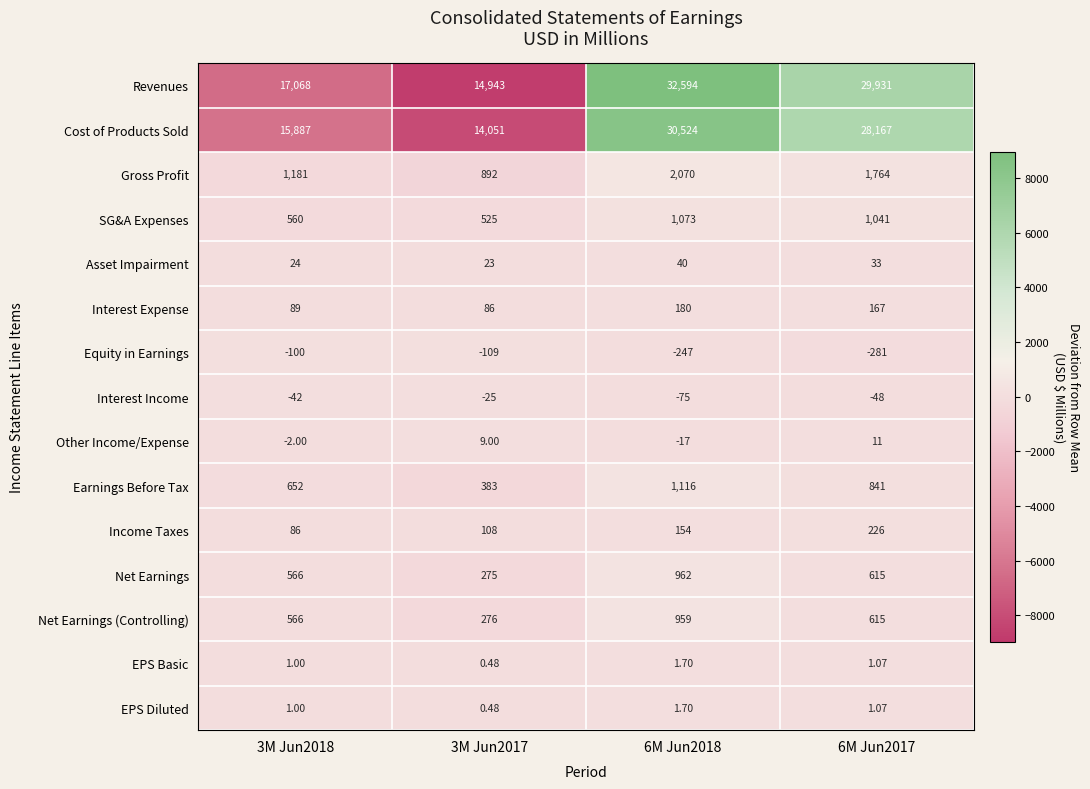

Which series has the largest total across all categories?

Revenues